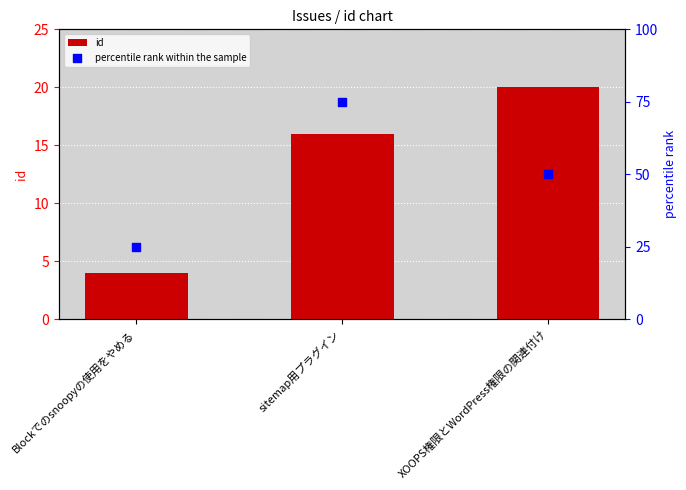

Which series contains the lowest Y value?

id